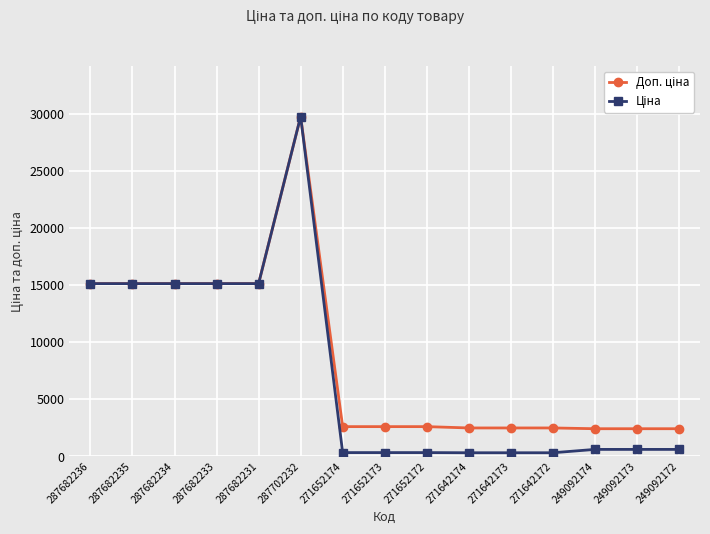

What is the total value across all series at 287682236?

30240.0